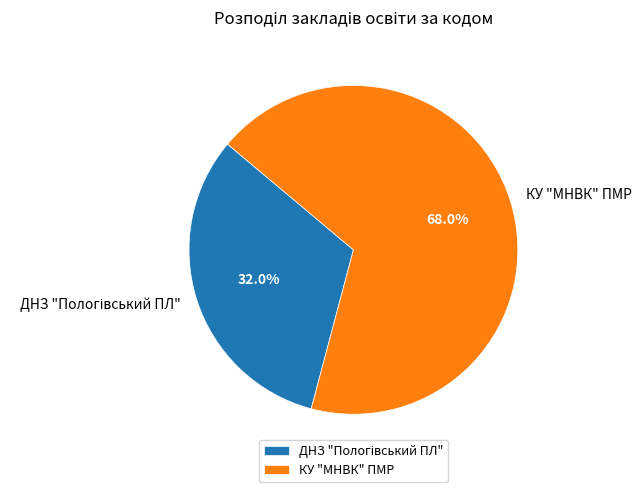

To the nearest percent, what is the average slice percentage?

50%